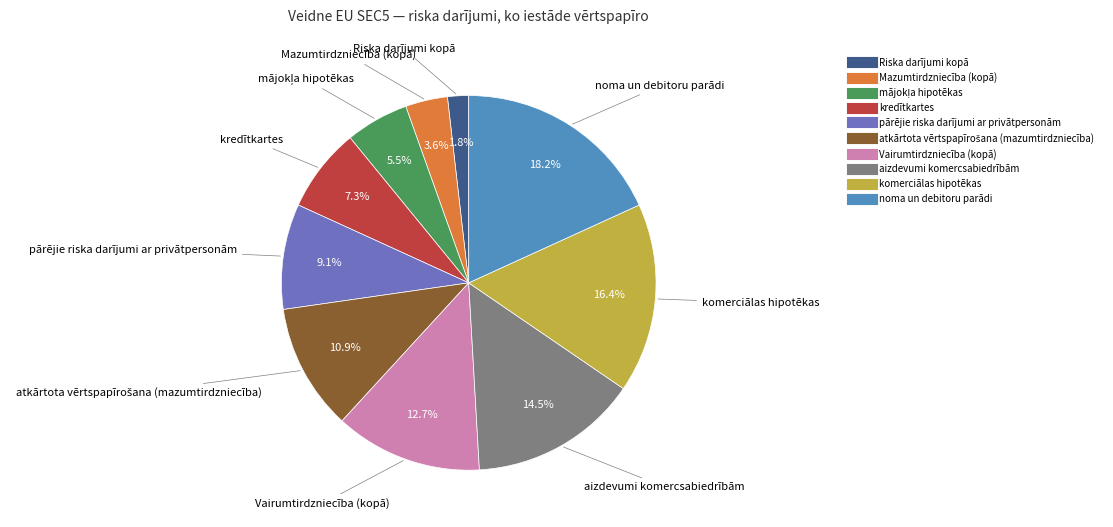

What percentage is NOT represented by noma un debitoru parādi?

81.8%